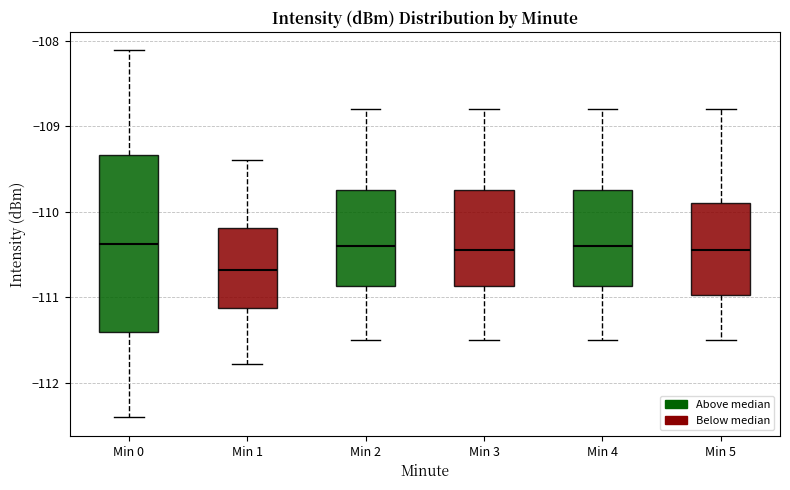

Which box has the lowest median line?

Min 1